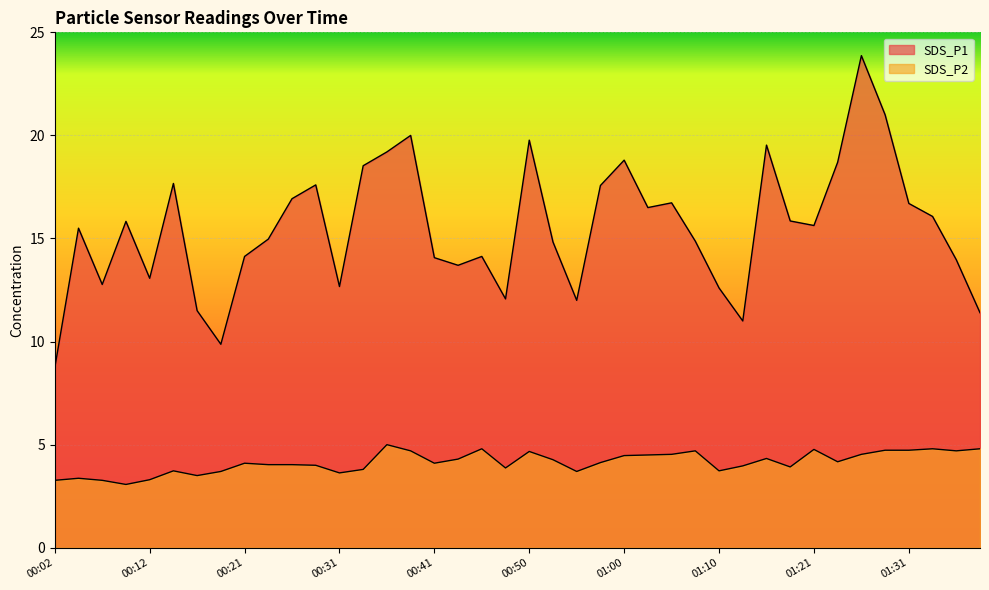

What is the label of the 24th point from the left?

00:58